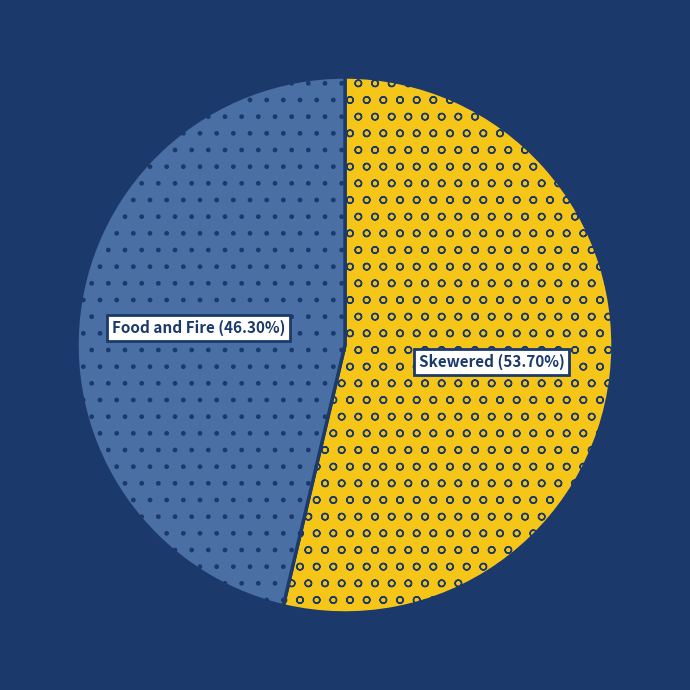

The Skewered slice represents 54% of the pie. True or false?

True